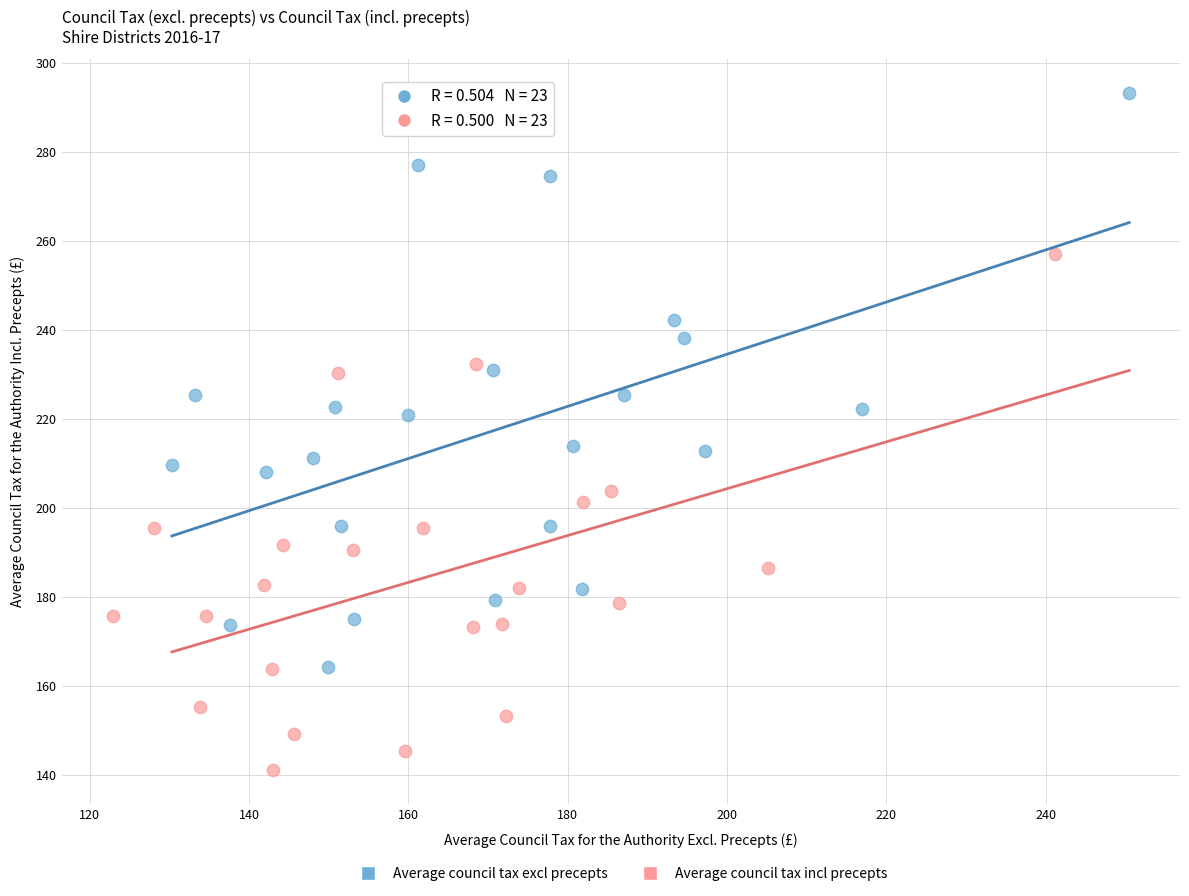

Which series reaches the maximum Y coordinate?

Average council tax excl precepts